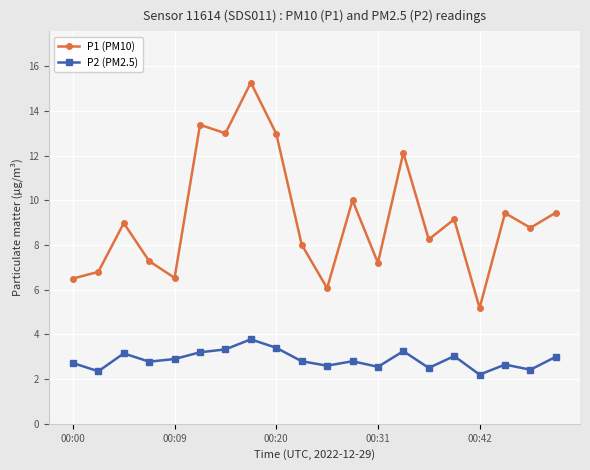

Rank the series by their maximum value, from highest to lowest.

P1 (PM10), P2 (PM2.5)